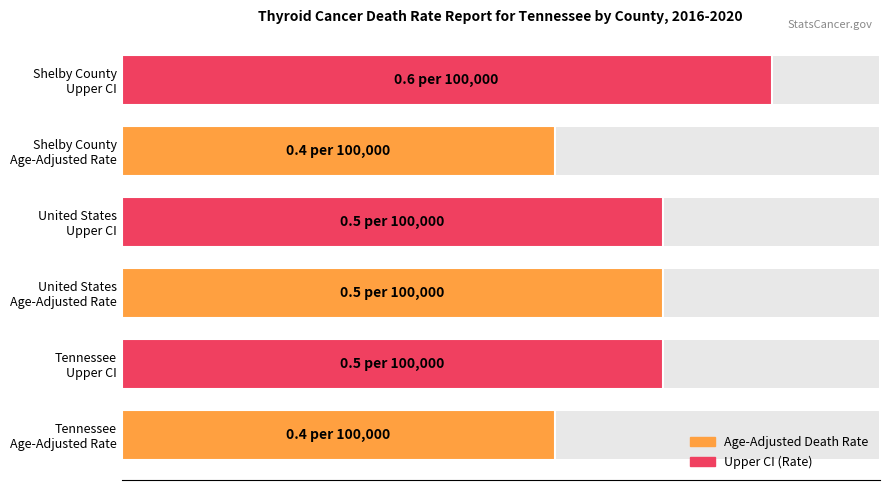

What is the value of the Age-Adjusted Death Rate bar at the 3rd from the left?

0.4